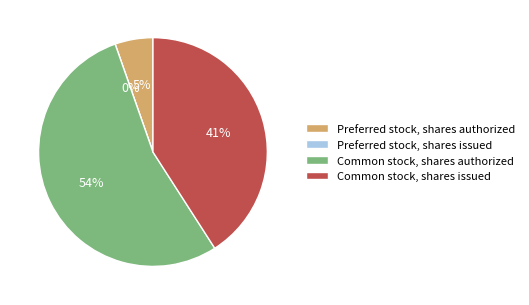

To the nearest percent, what portion does Common stock, shares issued represent?

41%